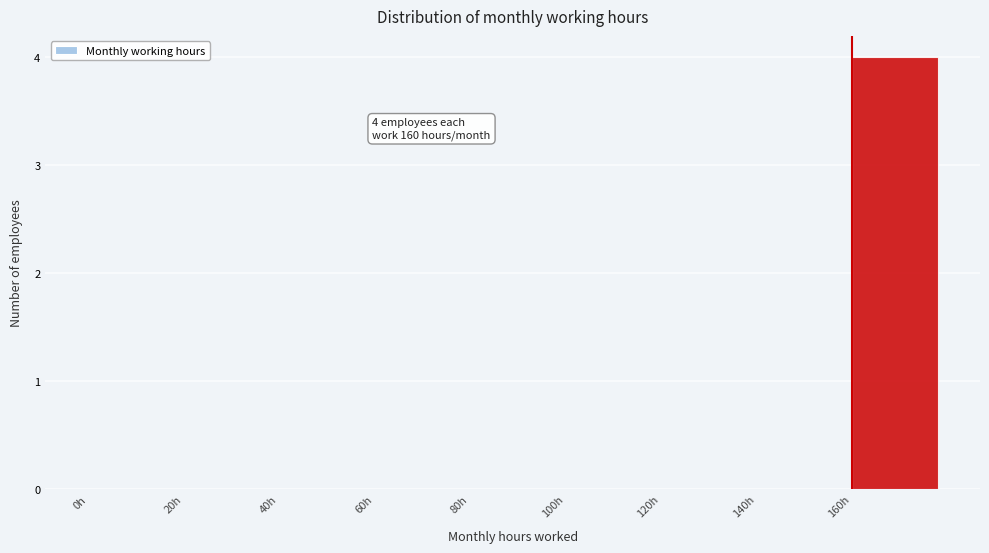

Which range on the x-axis has the tallest bar?

160 to 180